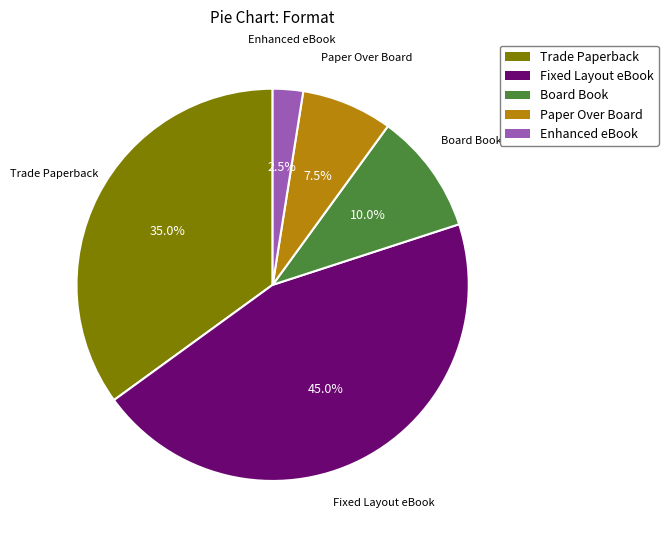

How many slices are in this pie chart?

5